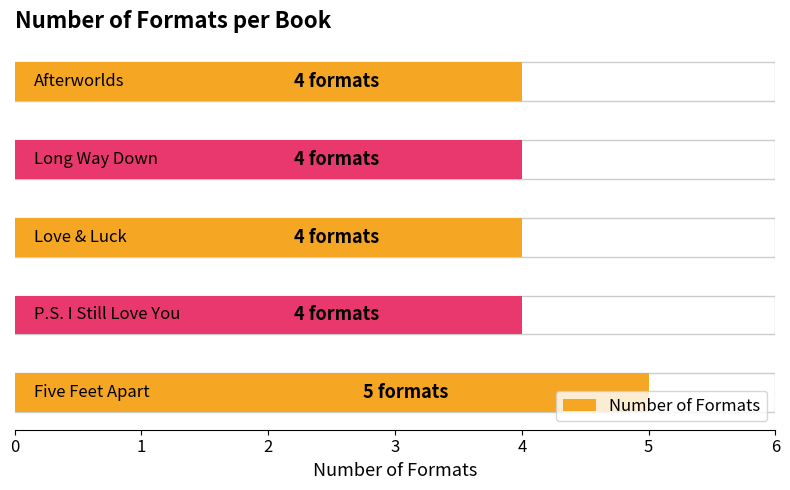

At which category does the chart reach its minimum across all series?

P.S. I Still Love You